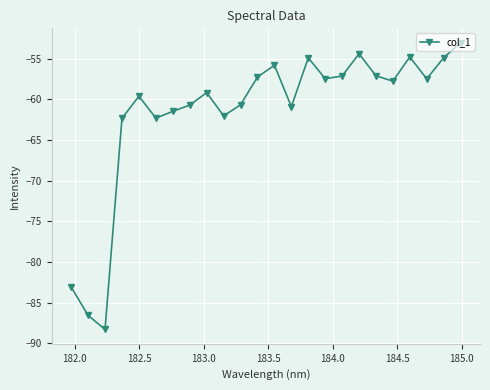

What is the greatest value displayed?

-53.0